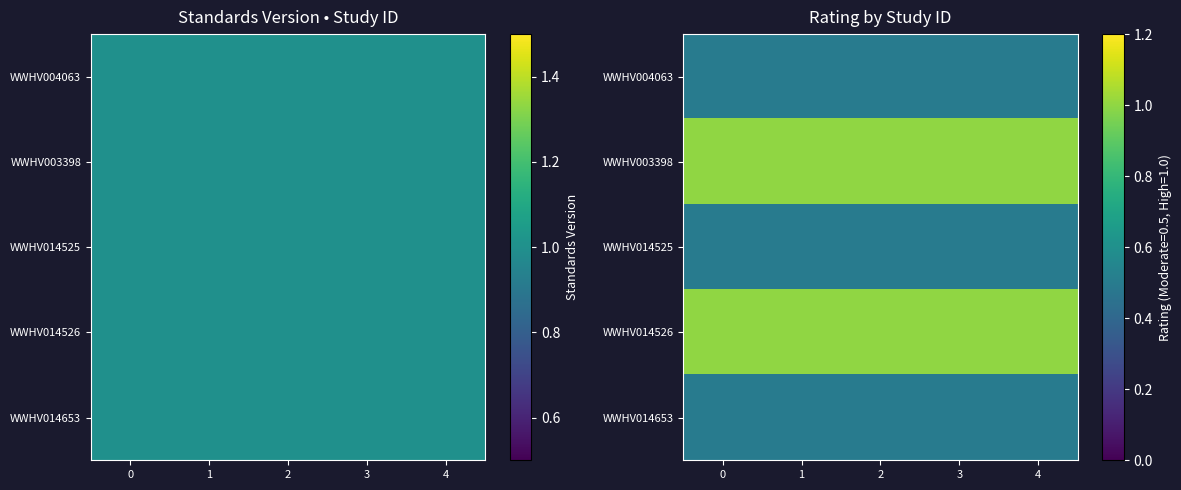

Rank the series at 4 from lowest to highest value.

WWHV004063, WWHV014525, WWHV014653, WWHV003398, WWHV014526